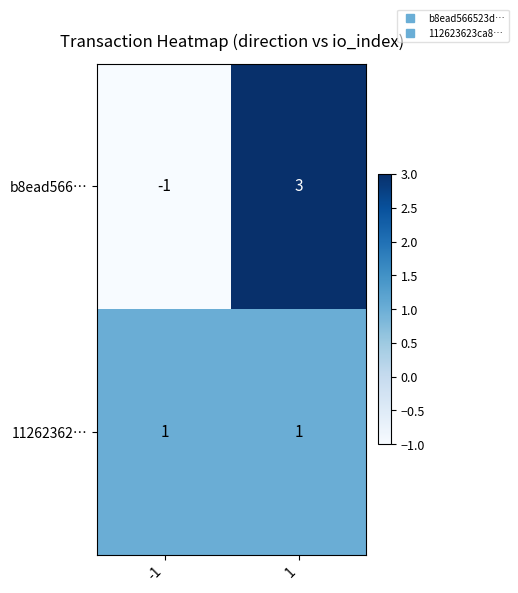

What is the total value across all series at 1?

4